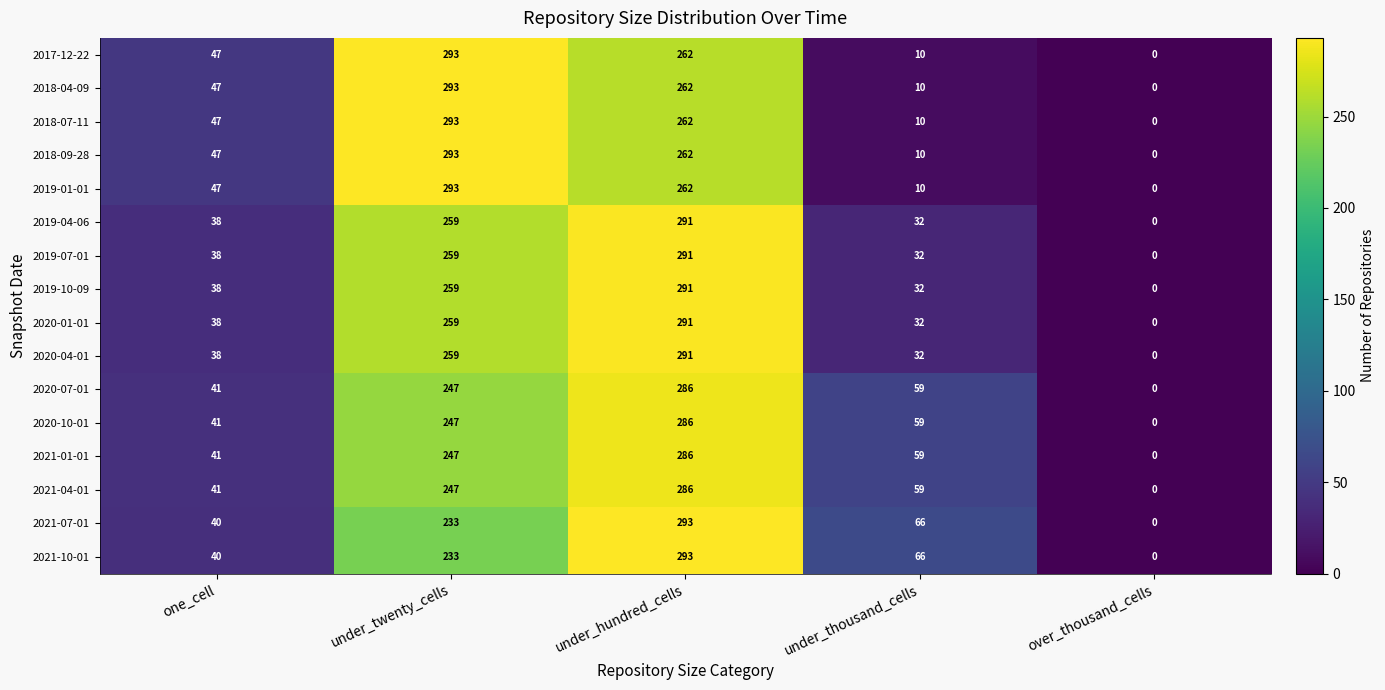

What is the spread (max minus min) of values at under_thousand_cells?

56